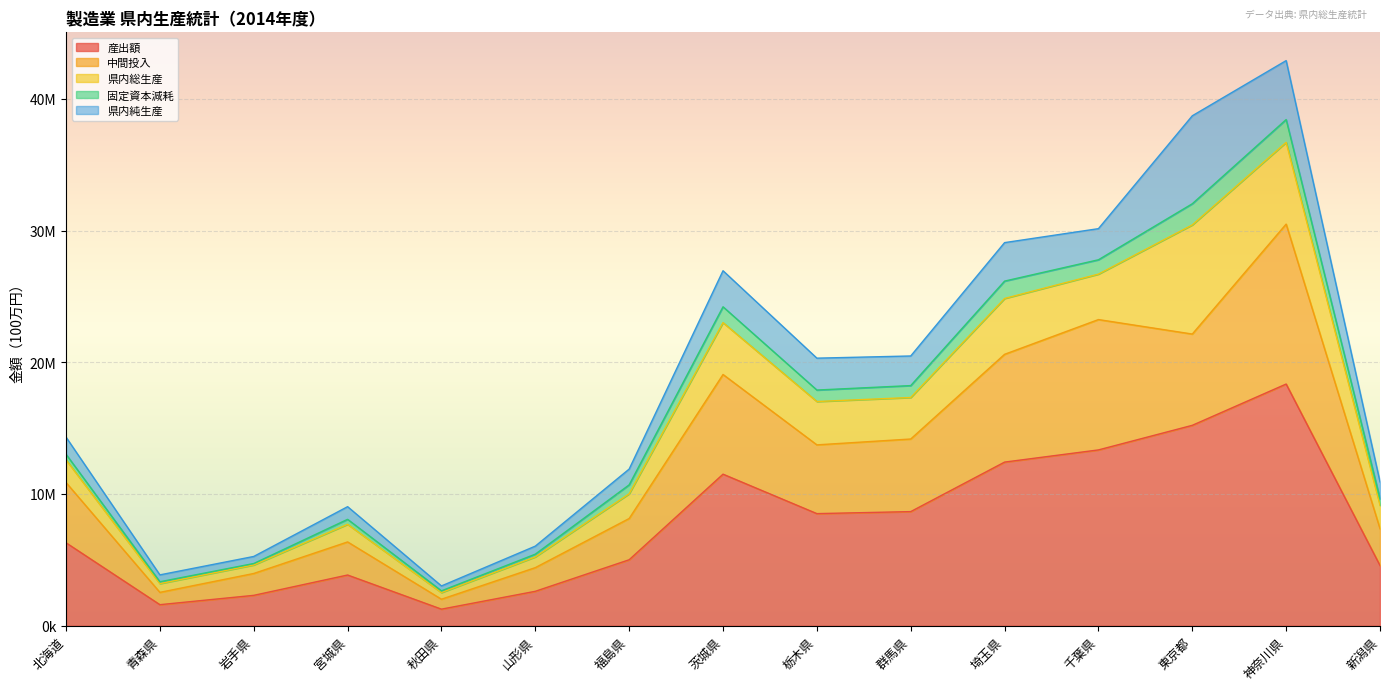

What is the value of the 中間投入 point at the 6th from the left?

4410672